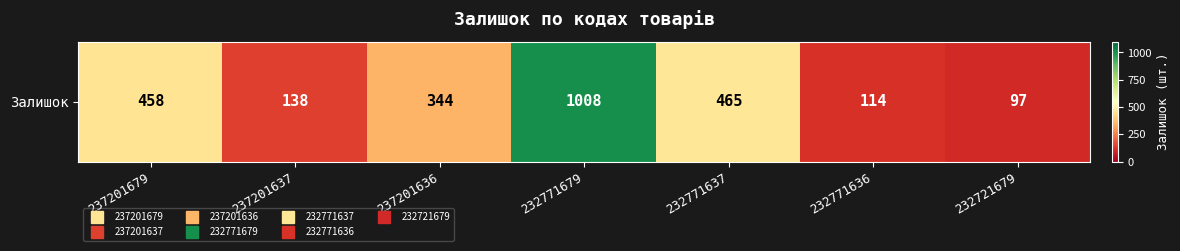

Reading left to right, extract all data points from this chart.

458	138	344	1008	465	114	97